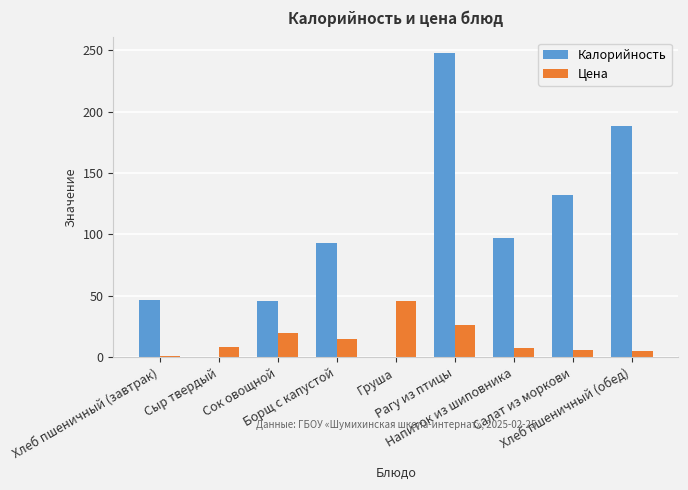

What is the maximum value shown in the chart?

248.0